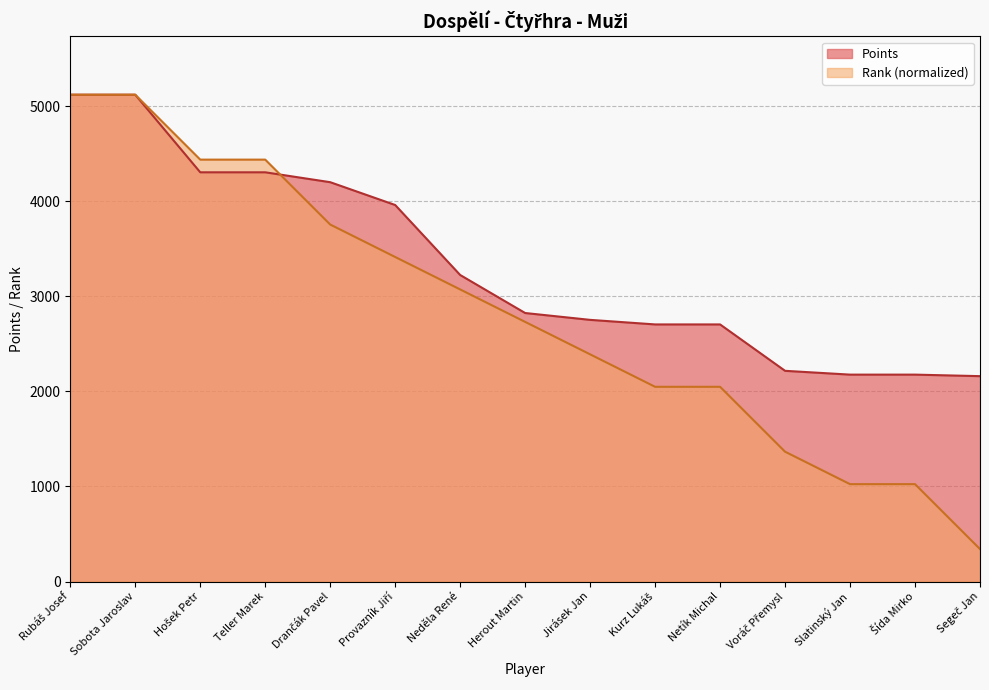

What are all the series names shown in the legend?

Points, Rank (normalized)